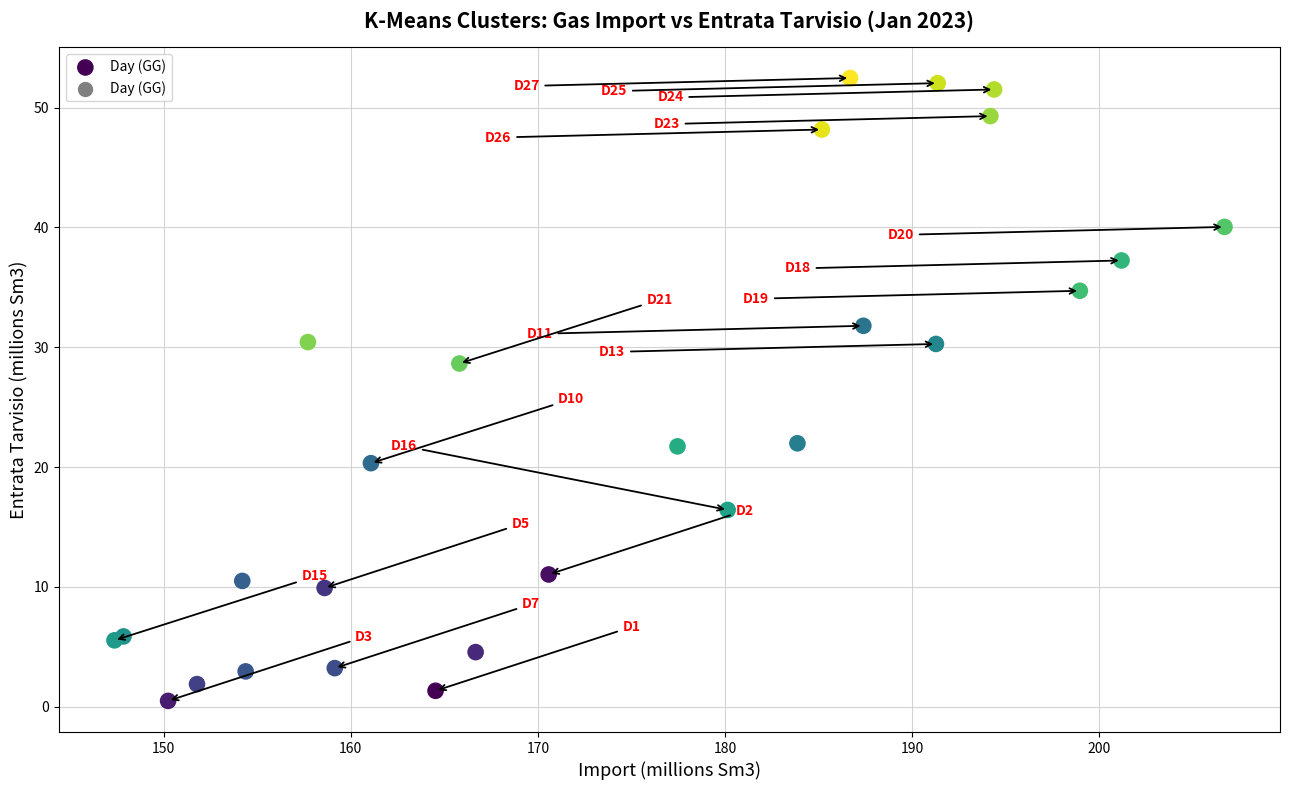

What Y value in the scatter plot is closest to 26?

28.6